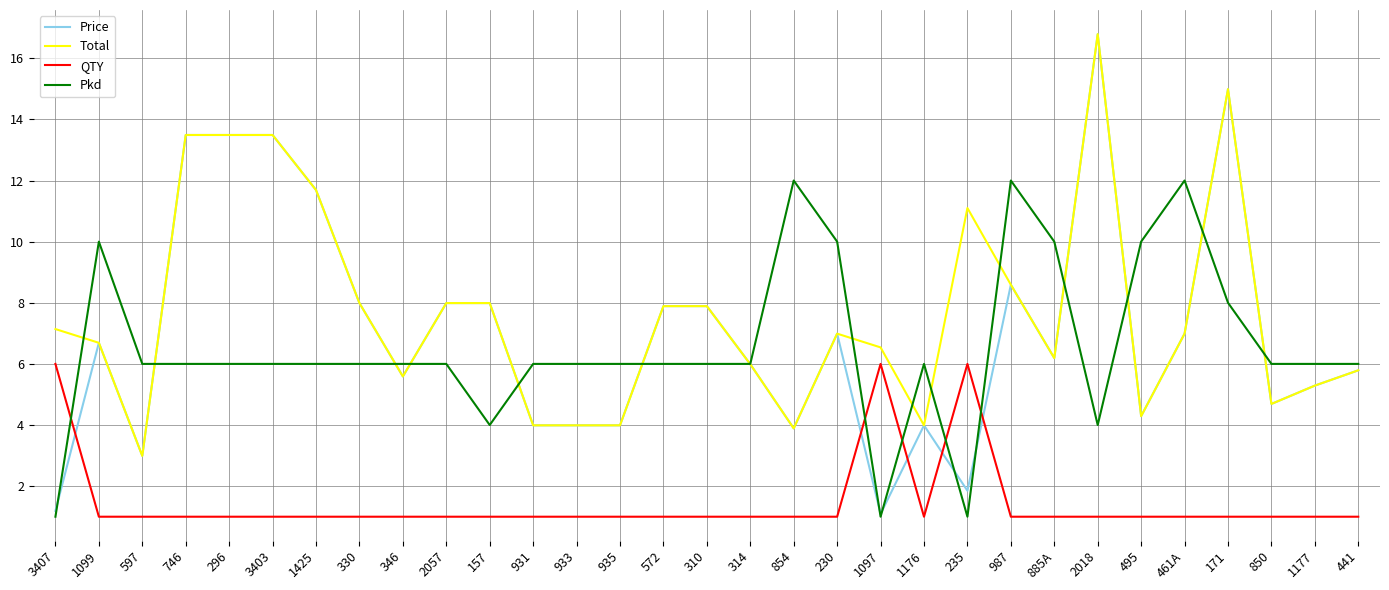

What is the total value across all series at 296?

34.0